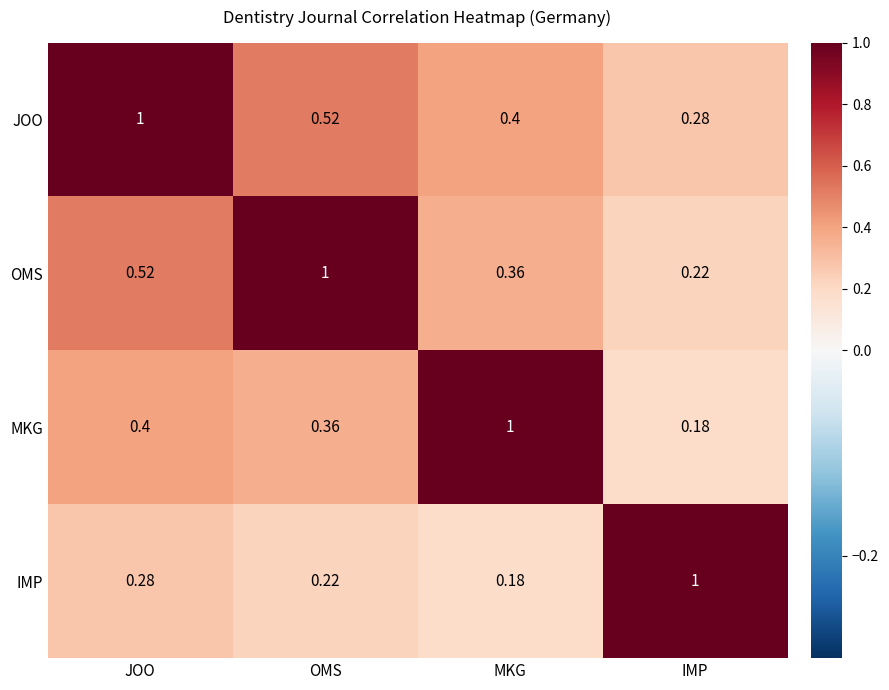

Rank the series at JOO from highest to lowest value.

JOO, OMS, MKG, IMP